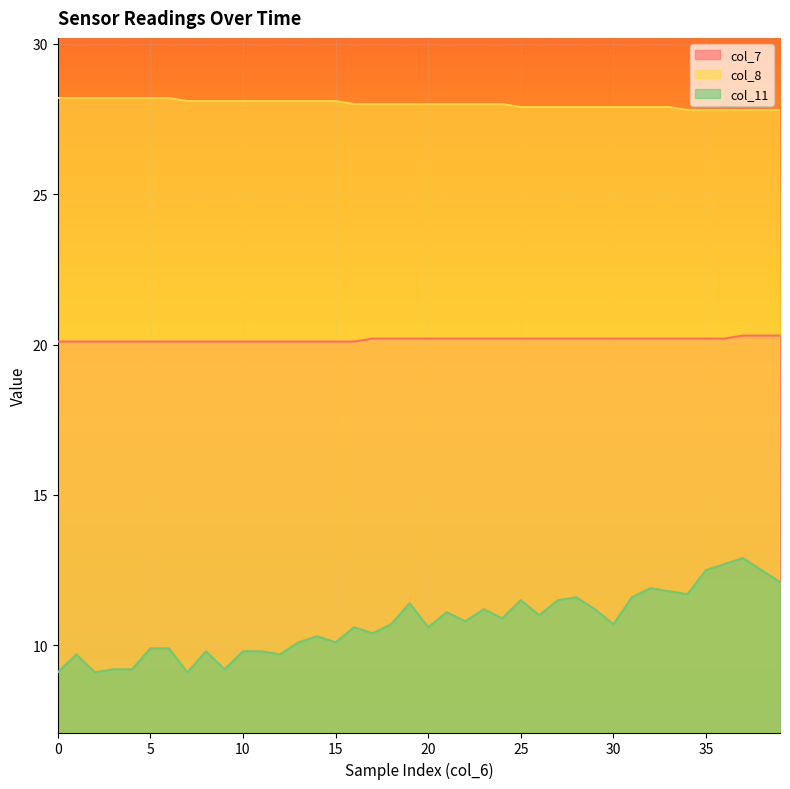

At which label does col_7 reach its peak?

37